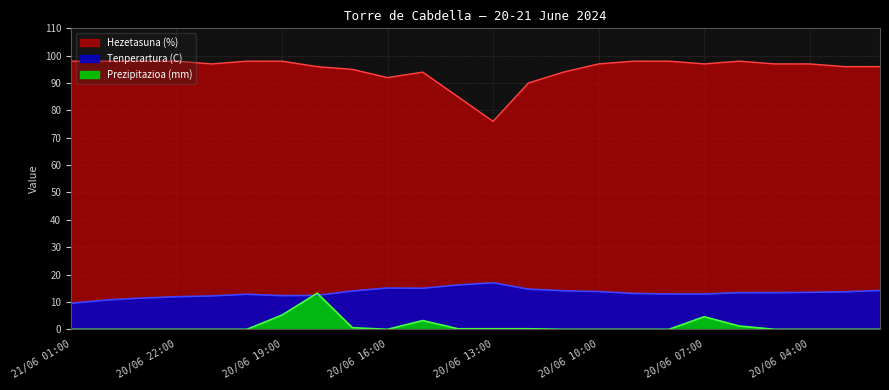

Which series has the largest total across all categories?

Hezetasuna (%)